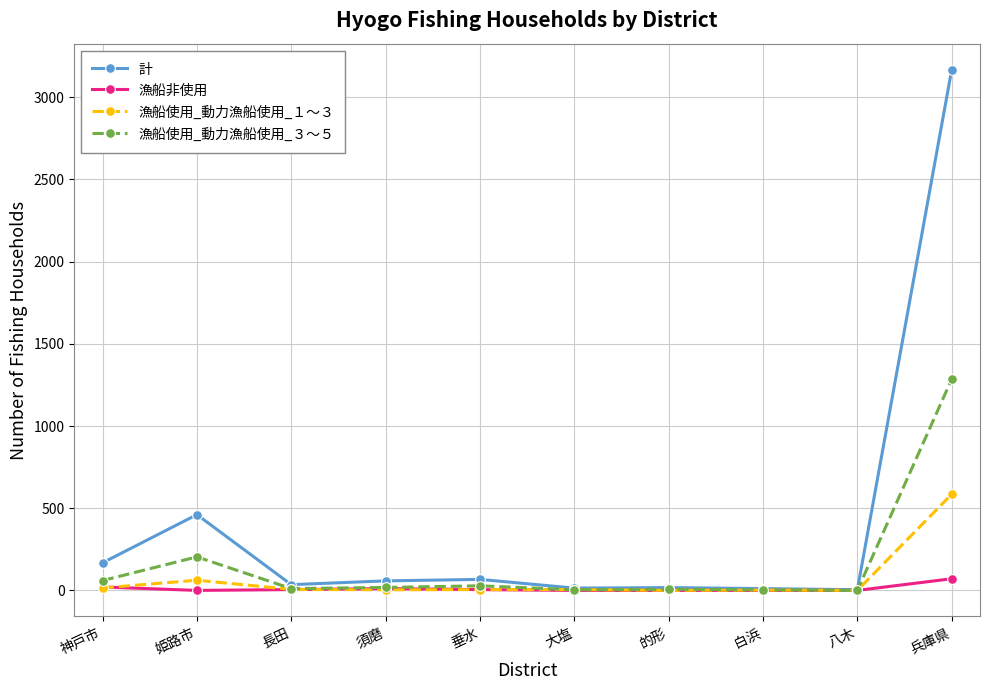

Does the chart have visible grid lines?

Yes